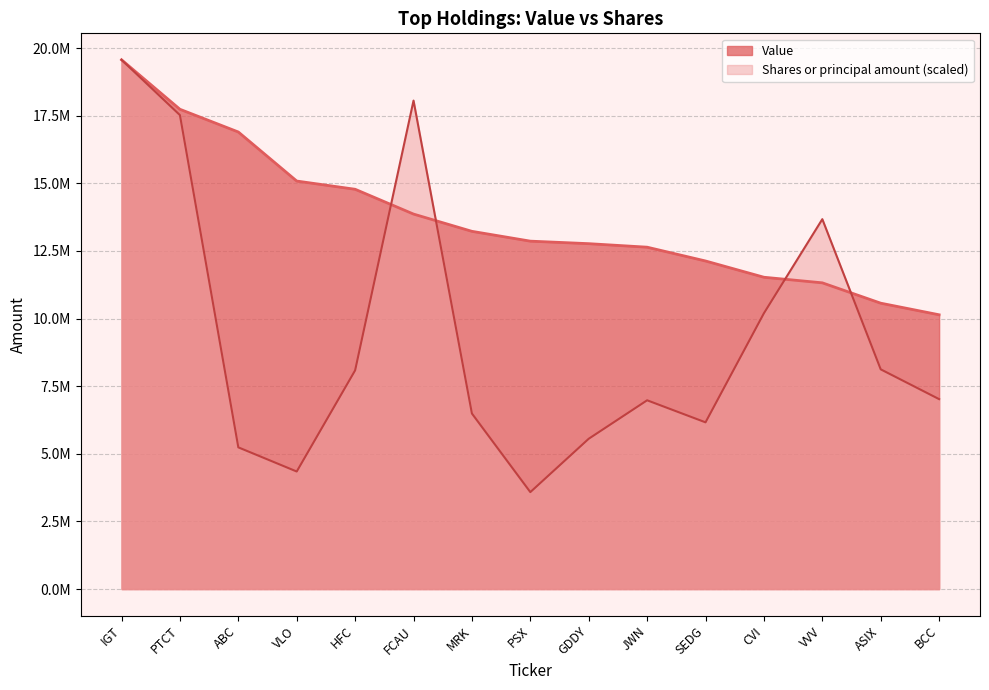

Between PSX and SEDG, which series saw the biggest shift?

Shares or principal amount (scaled)